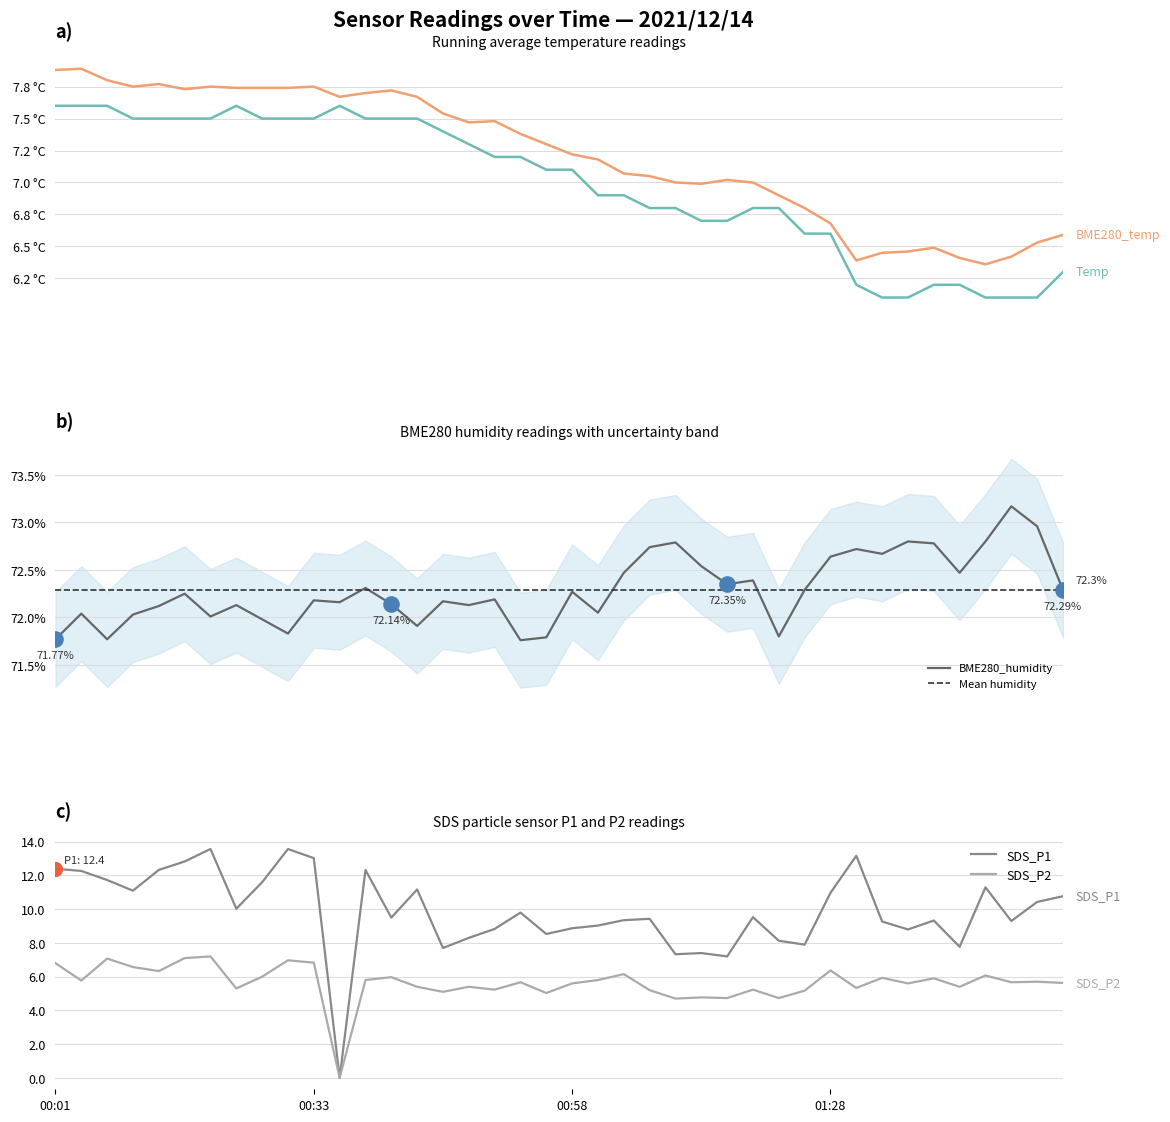

Is the value of Temp at 01:33 greater than the value of SDS_P1 at 01:33?

No